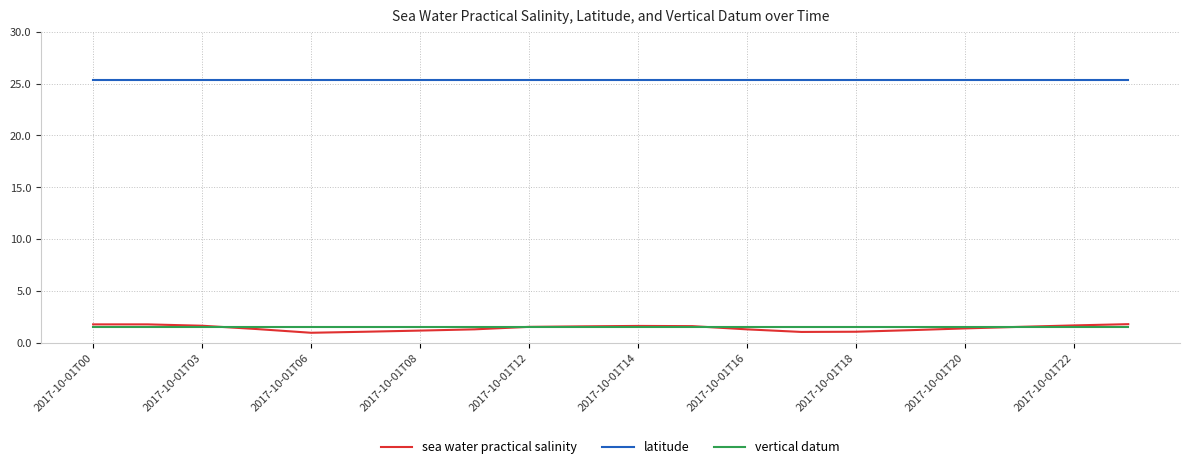

What is the minimum value for vertical datum?

1.5